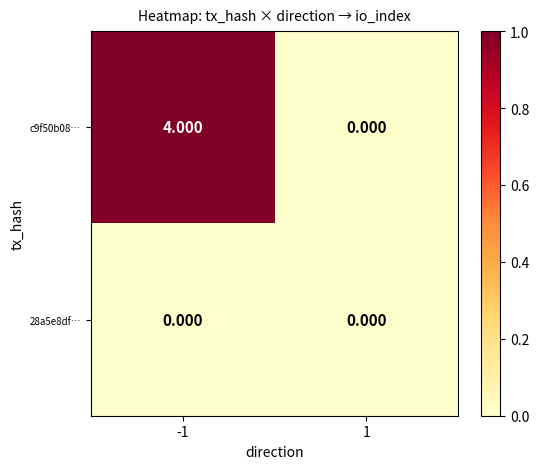

Reading right to left, what are all the values shown in this chart?

c9f50b08…: 1=0	-1=4
28a5e8df…: 1=0	-1=0